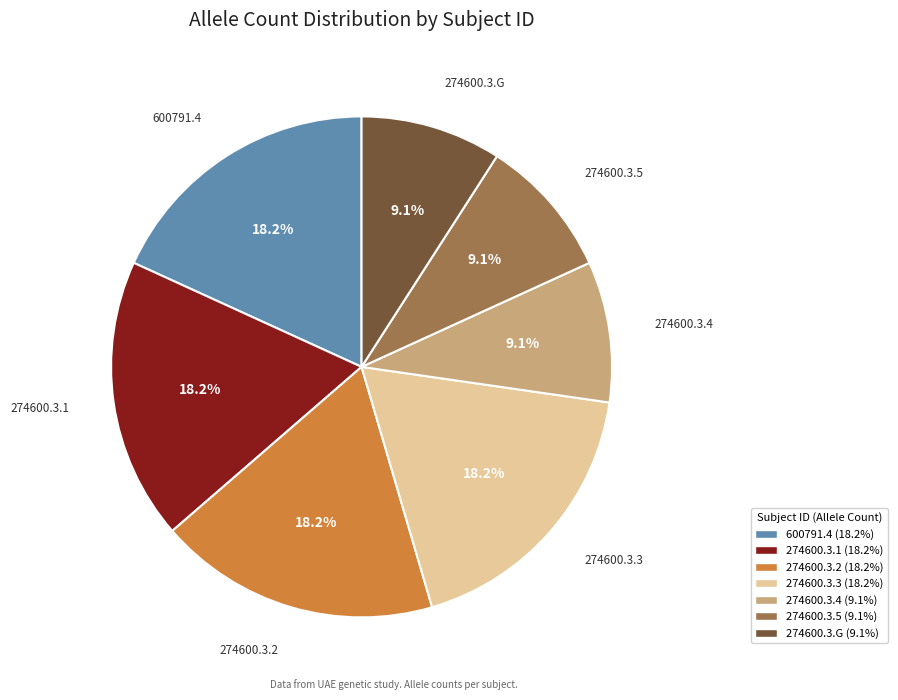

Count the number of slices in the pie.

7